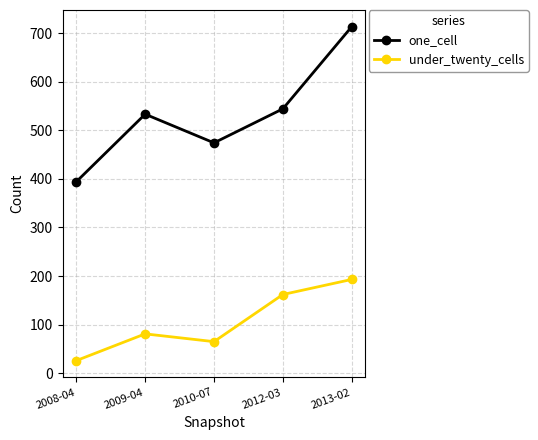

Between 2009-04 and 2012-03, which series saw the biggest shift?

under_twenty_cells